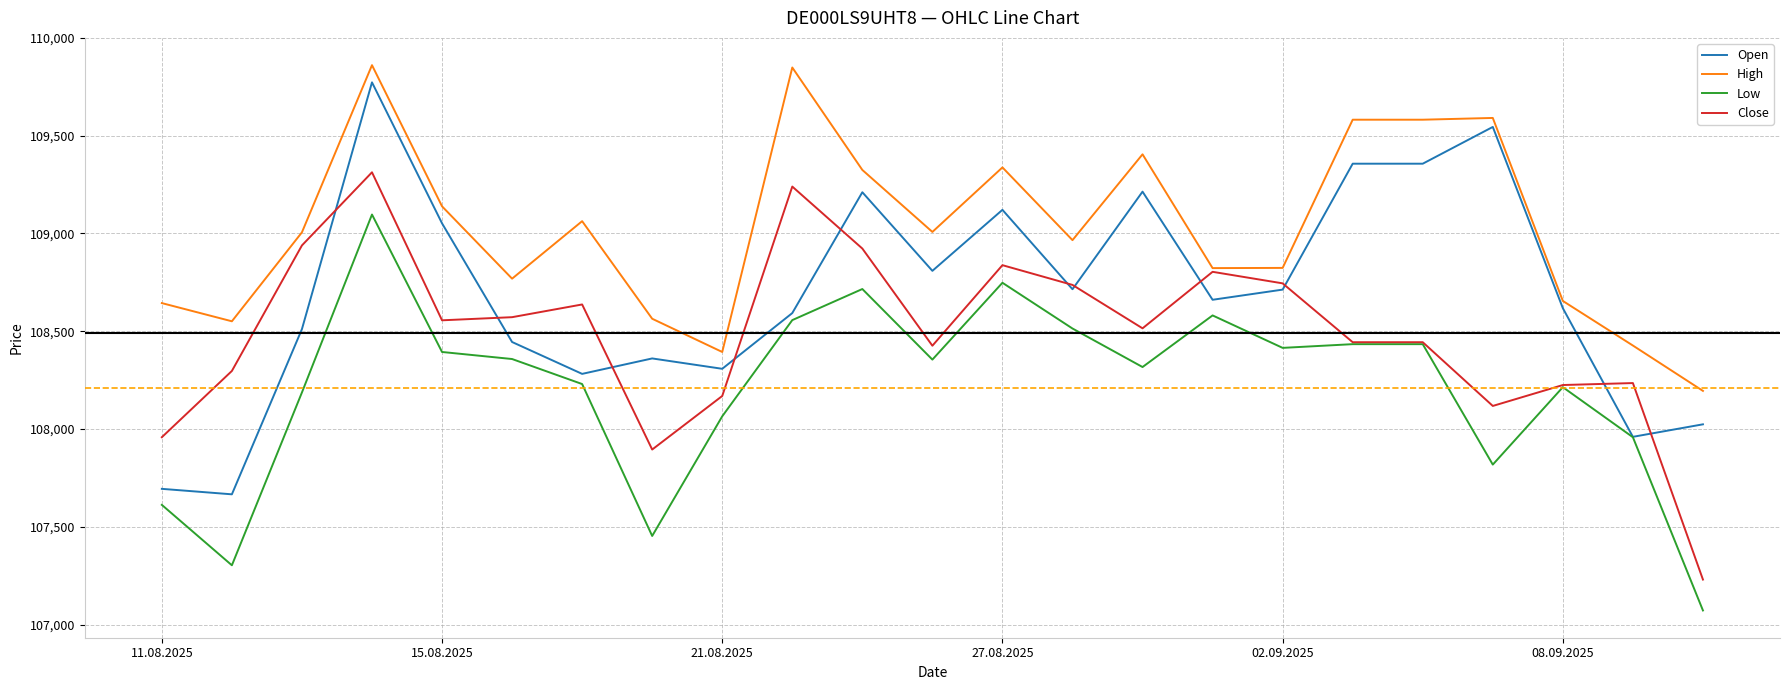

Which series has the largest total across all categories?

High